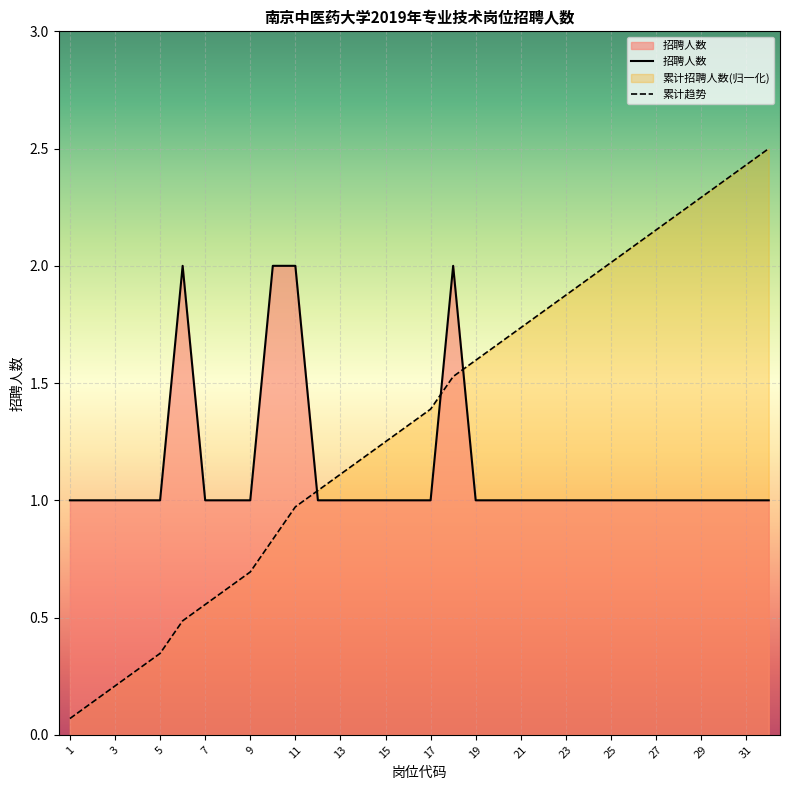

What is the sum of the values at 2 and 10?

3